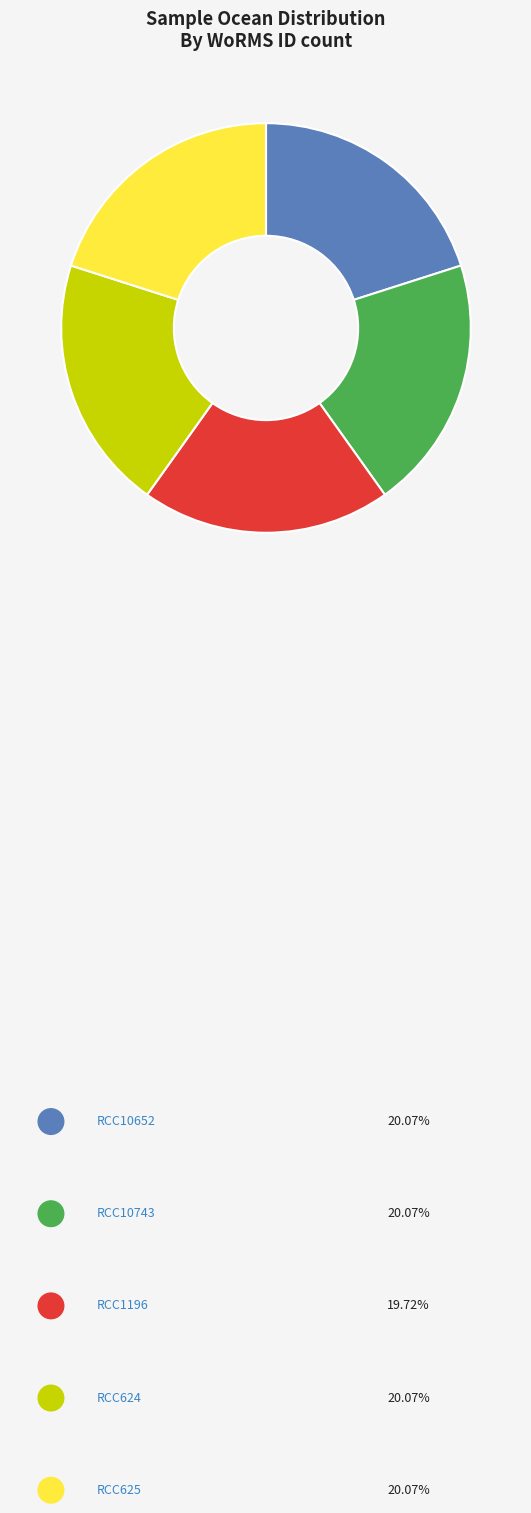

Combined, do RCC624 and RCC10652 account for over 50%?

No